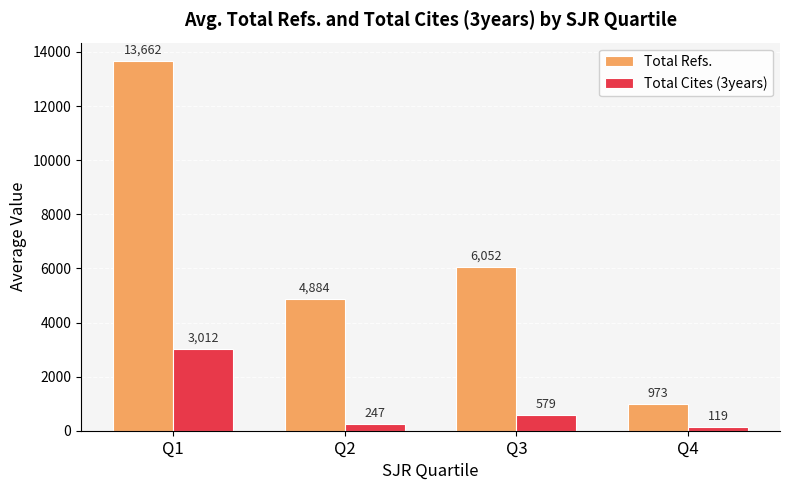

At which label does Total Refs. first exceed 6052?

Q1